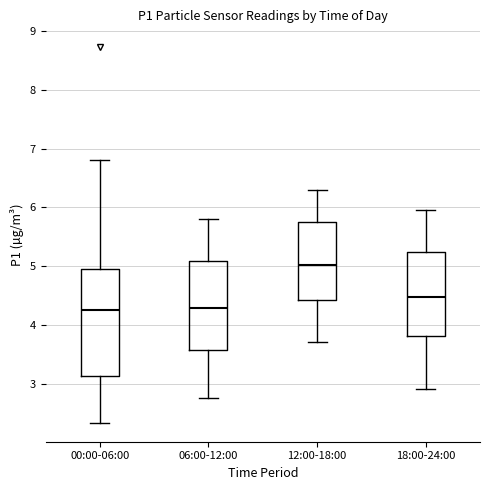

Reading left to right, transcribe this box plot: for each box, give where its median line is, the range the box spans, and where its two whiskers end, as read against the y-axis. The values are not printed on the chart, so give them approximately, as read against the axis.

00:00-06:00: median 4.3, box 3.1 to 4.9, whiskers 2.3 to 6.8
06:00-12:00: median 4.3, box 3.6 to 5.1, whiskers 2.8 to 5.8
12:00-18:00: median 5.0, box 4.4 to 5.8, whiskers 3.7 to 6.3
18:00-24:00: median 4.5, box 3.8 to 5.2, whiskers 2.9 to 6.0